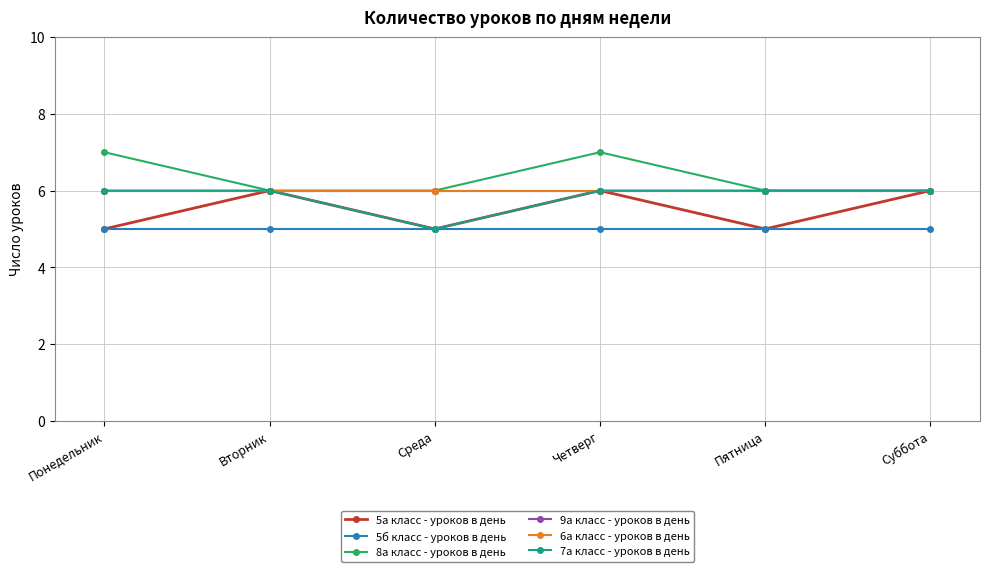

True or false: 7а класс - уроков в день has a value of 2 at Суббота.

False